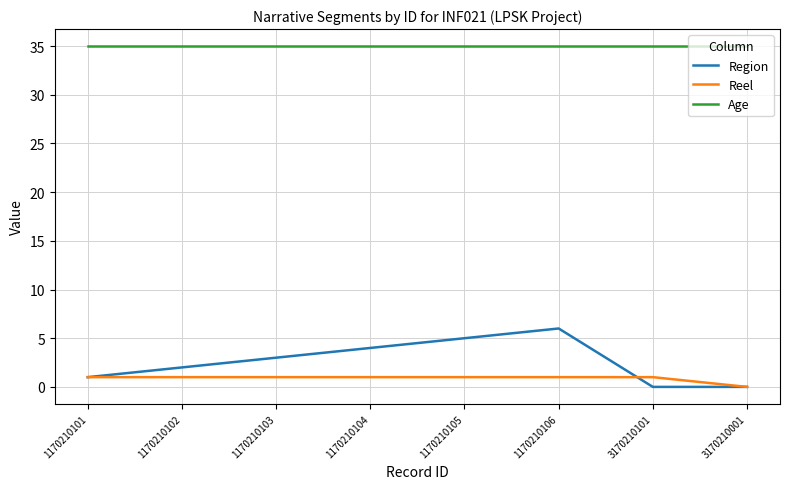

Between 1170210102 and 3170210001, which series saw the biggest shift?

Region